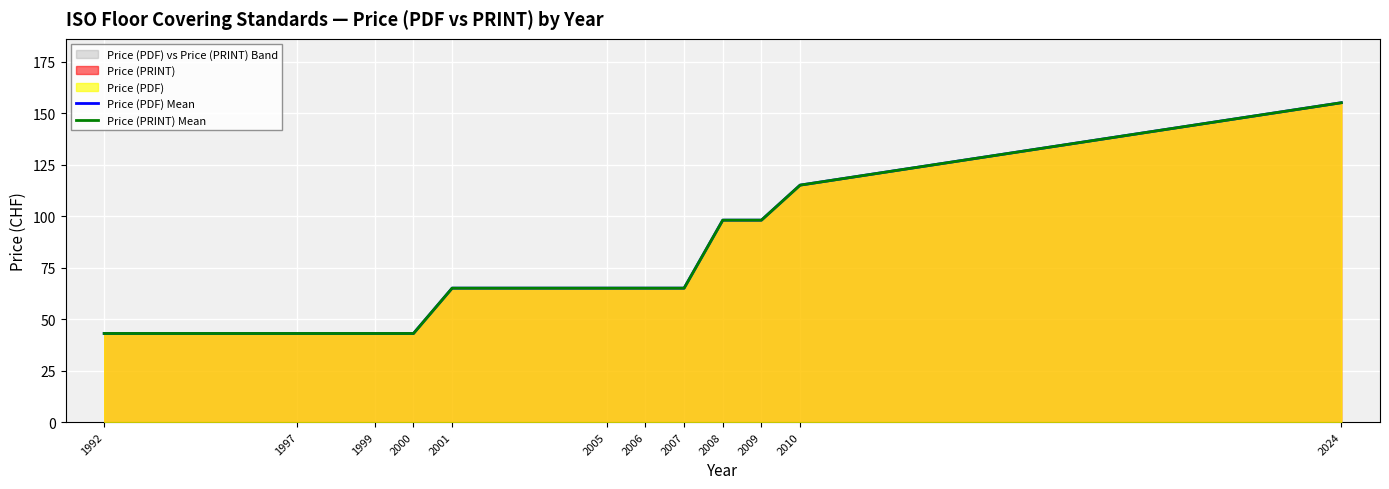

At which category is the sum across all series the highest?

2024